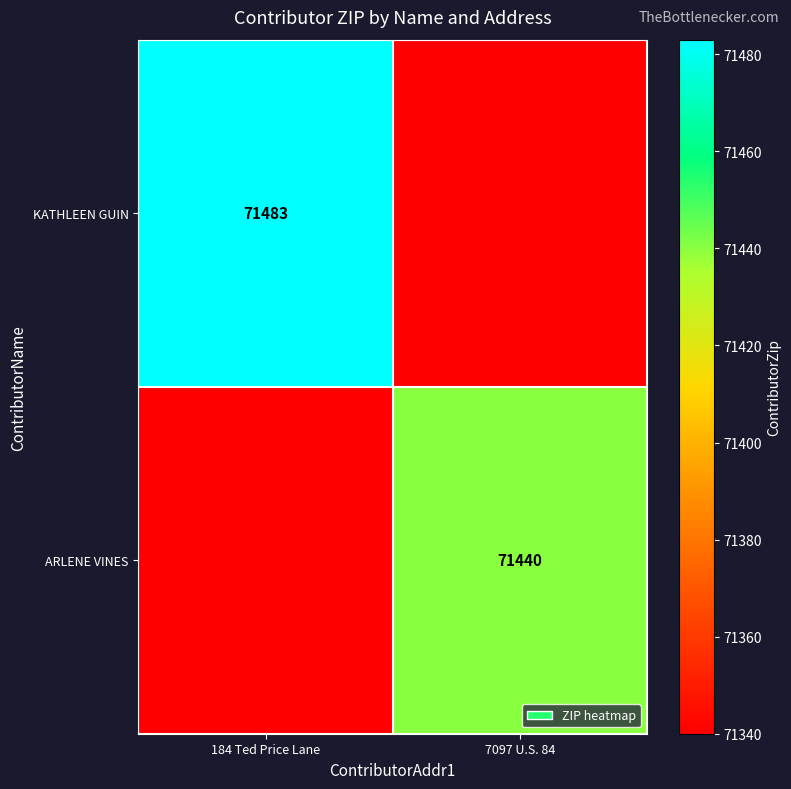

True or false: ARLENE VINES has a value of 49155 at 7097 U.S. 84.

False